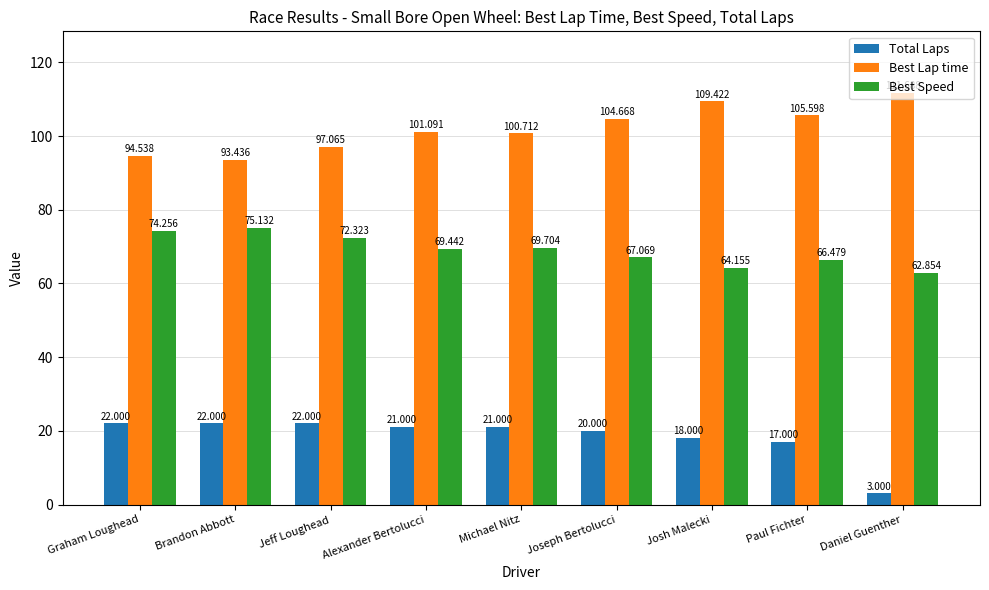

What is the label of the 9th bar from the right?

Graham Loughead